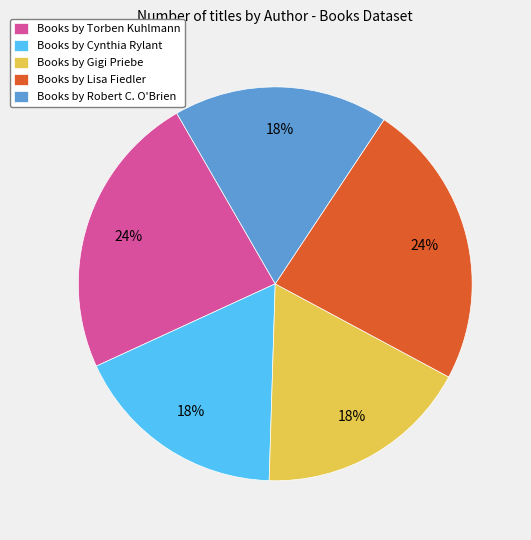

To the nearest percent, what is the difference between the Books by Robert C. O'Brien and Books by Lisa Fiedler slice percentages?

6%